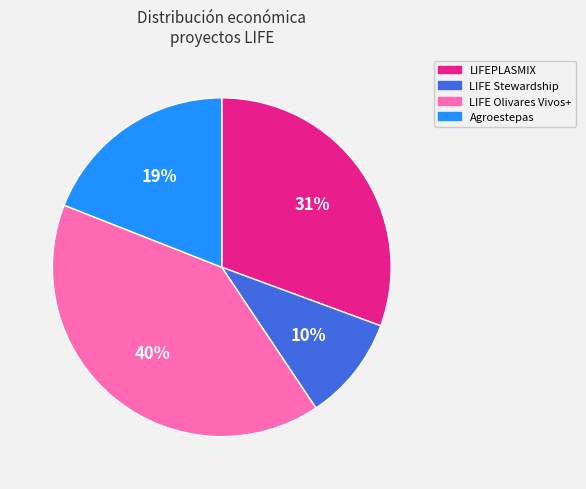

Does Agroestepas account for over 50% of the chart?

No